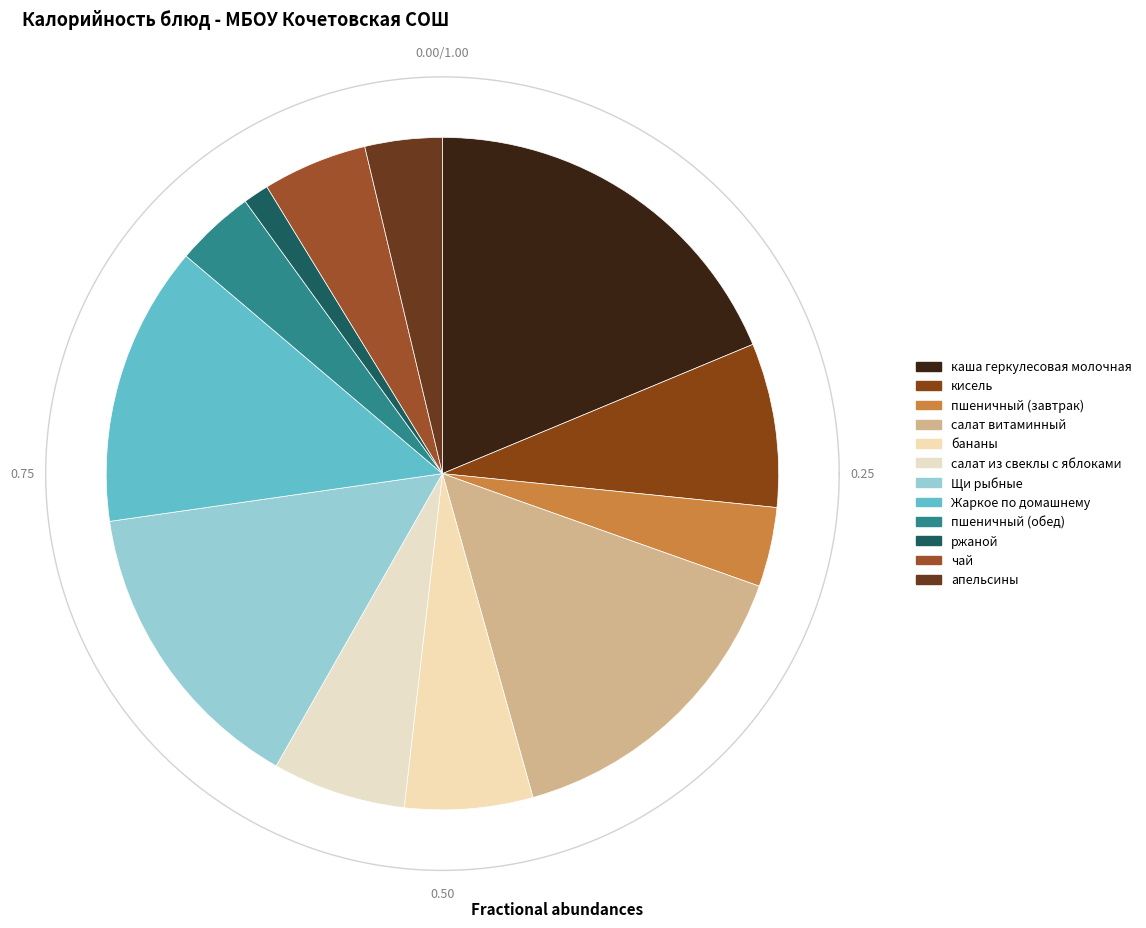

Combined, what portion of the pie is бананы and ржаной?

7.4%